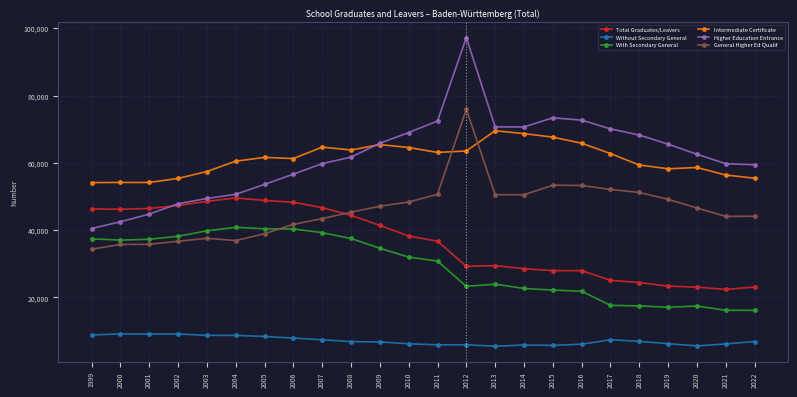

At which category is the sum across all series the highest?

2012